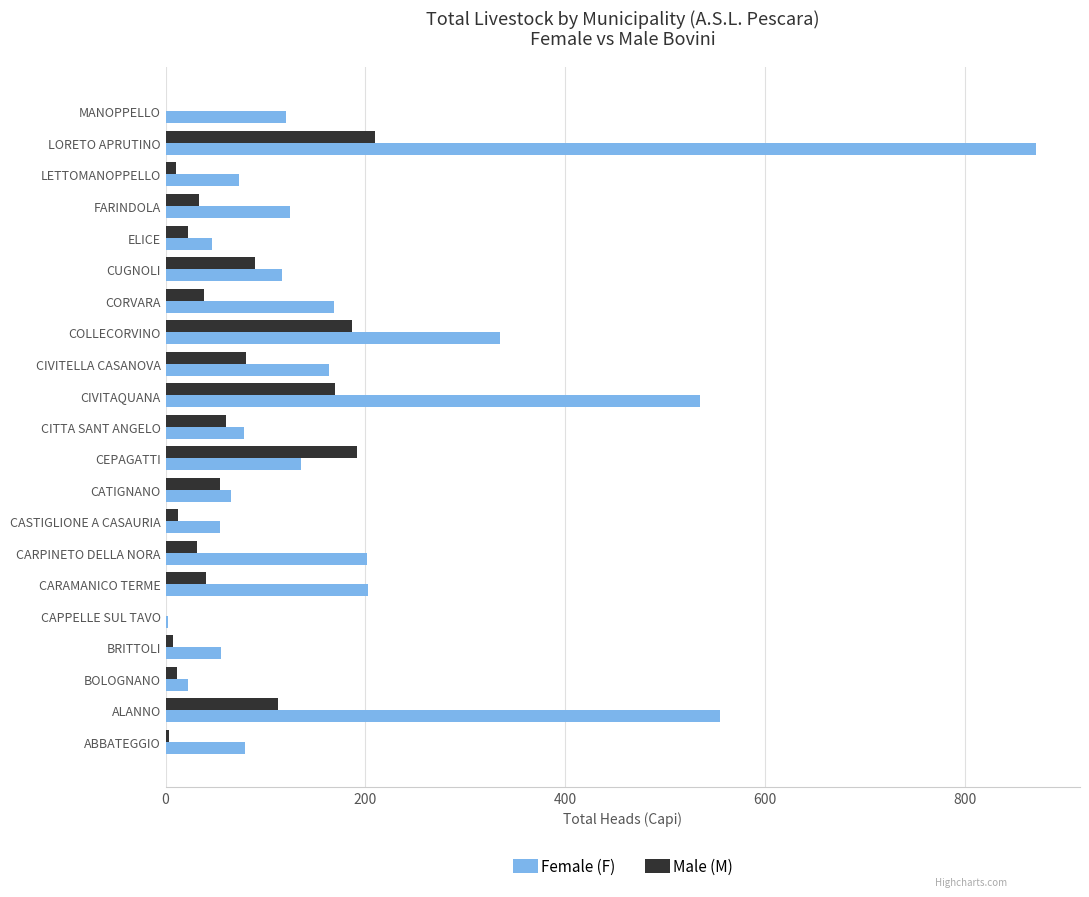

Which series changed the most between ALANNO and CAPPELLE SUL TAVO?

Female (F)